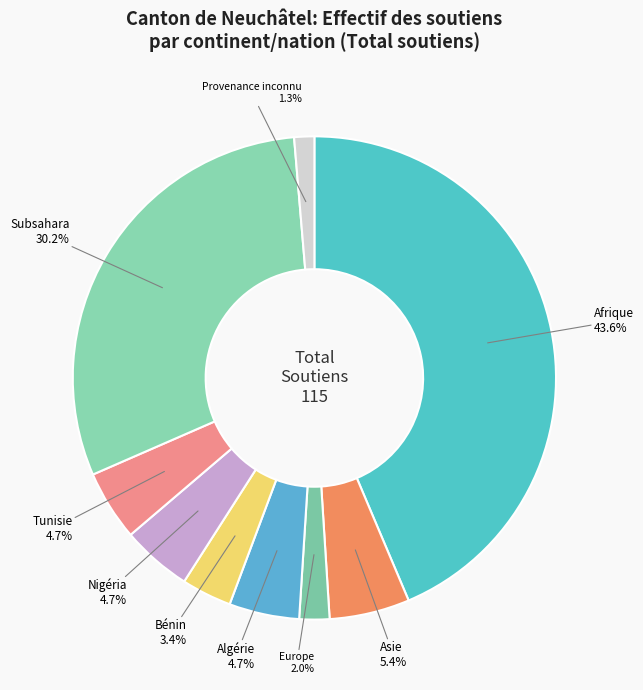

How many slices are in this pie chart?

9